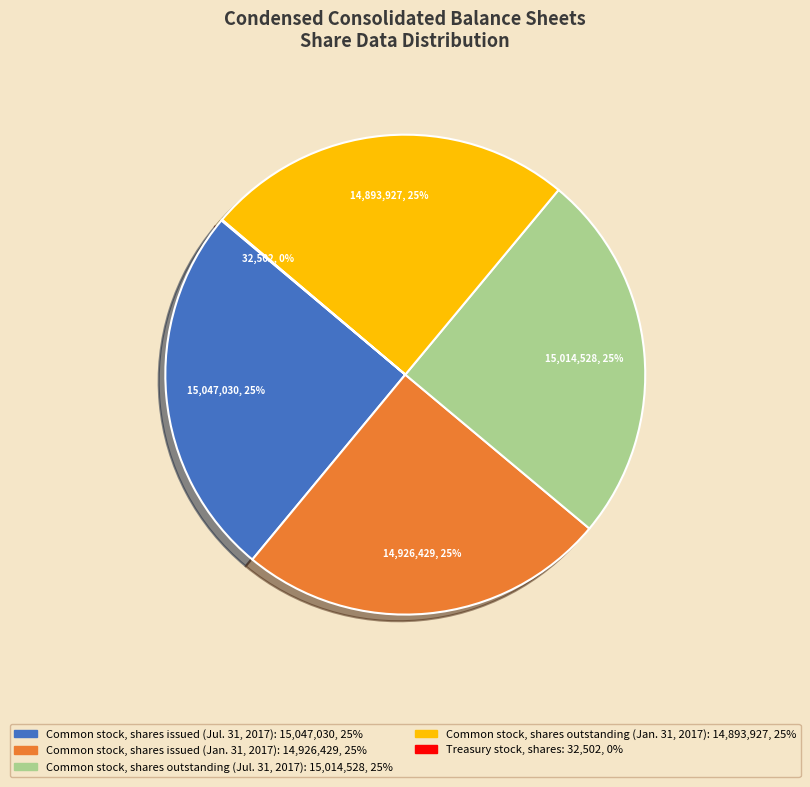

Approximately how many times larger is the value at Common stock, shares outstanding (Jul. 31, 2017) compared to Common stock, shares outstanding (Jan. 31, 2017)?

1.0